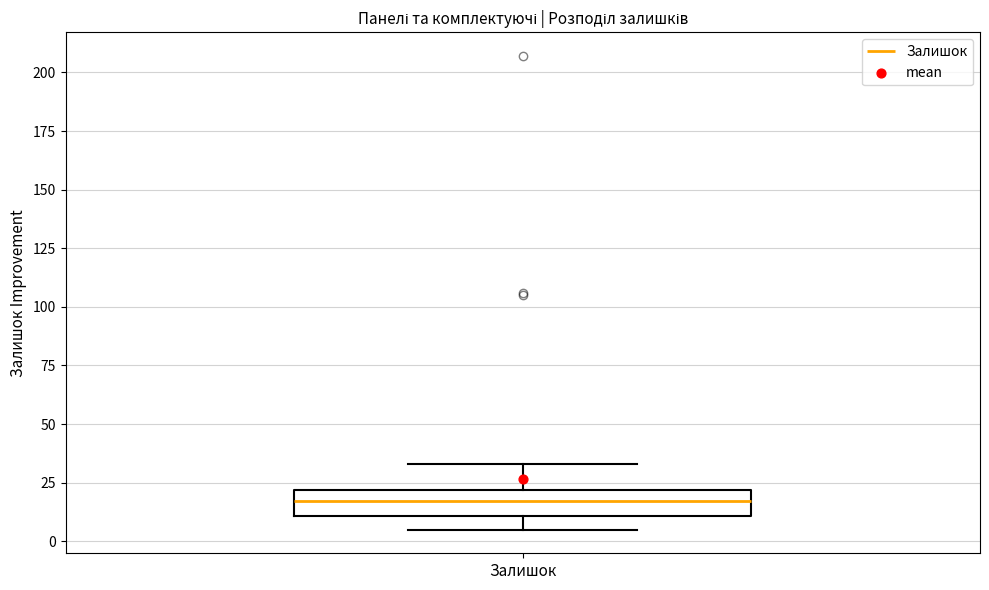

Read this box plot against the y-axis: the position of the median line, the range covered by the box, and the ends of both whiskers. The values are not printed on the chart, so give them approximately, as read against the axis.

median 15, box 10 to 20, whiskers 5 to 35